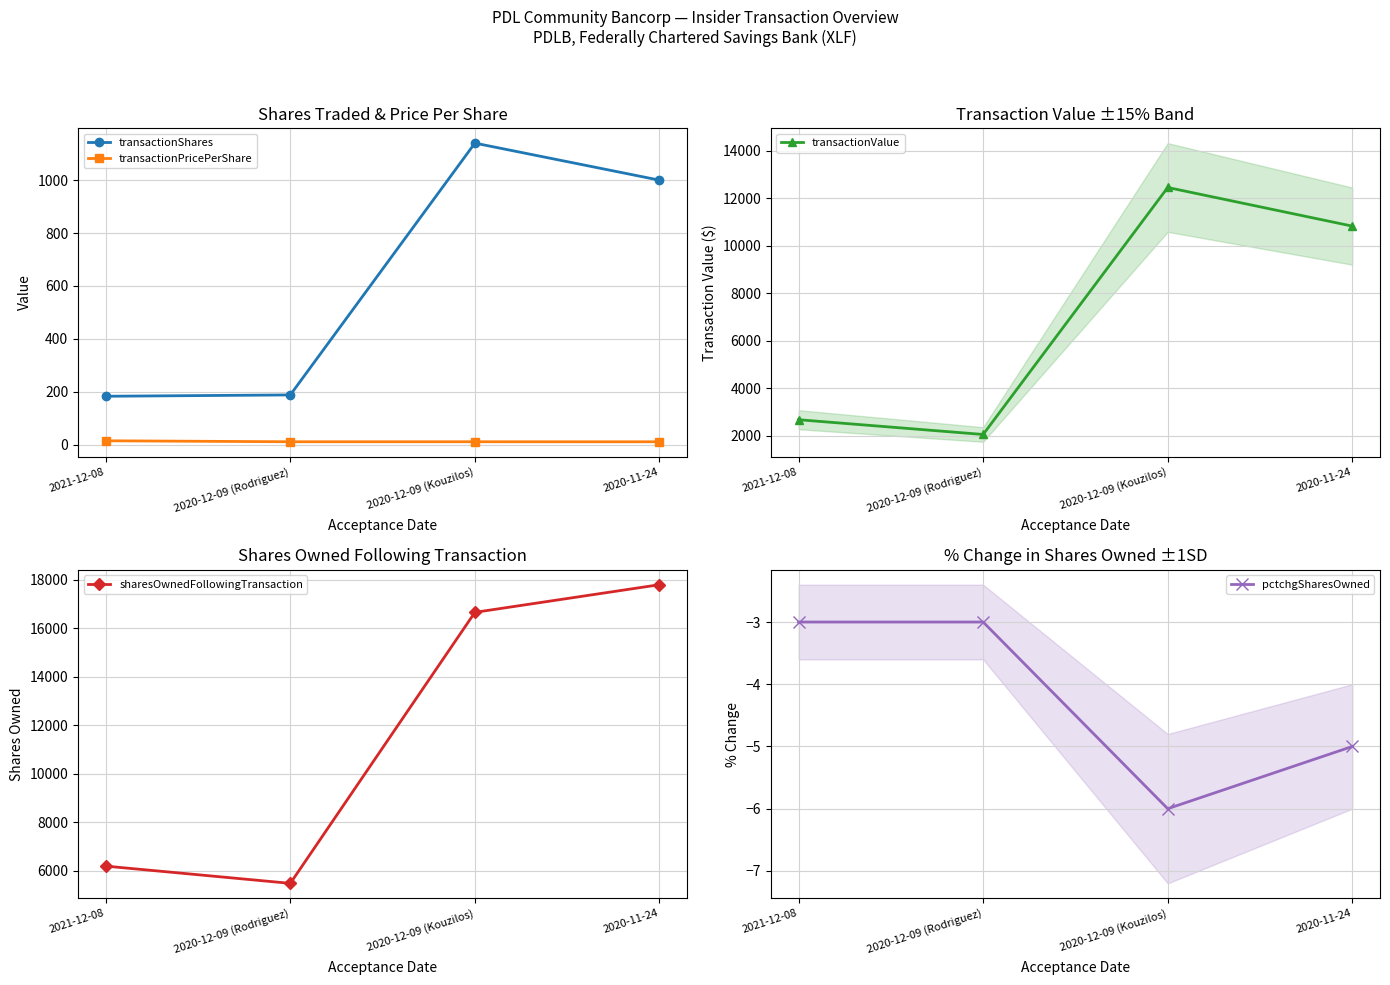

Which series changed the most between 2021-12-08 and 2020-12-09 (Kouzilos)?

sharesOwnedFollowingTransaction